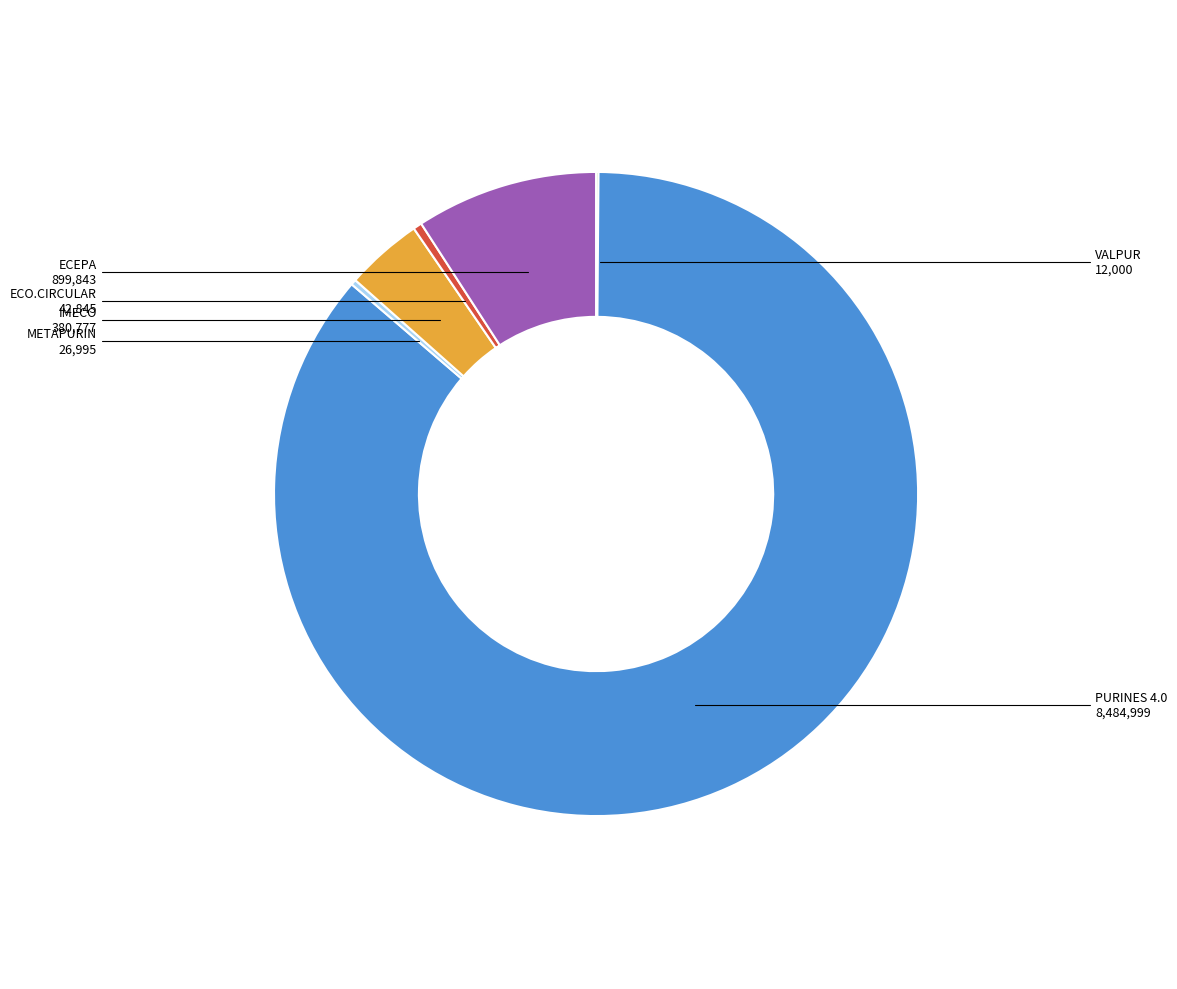

Is there a majority slice in this chart?

Yes